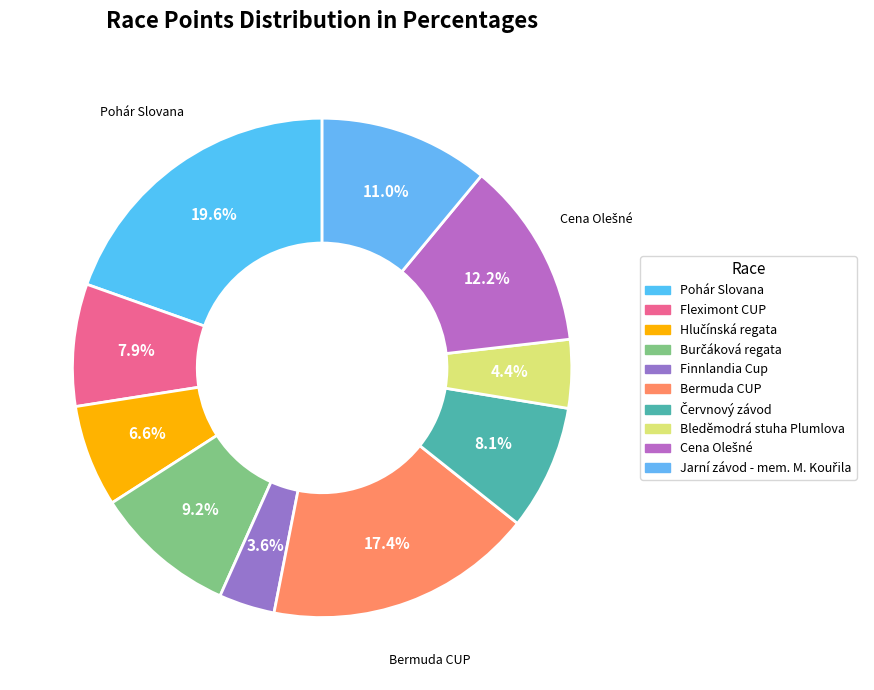

Count the number of slices in the pie.

10